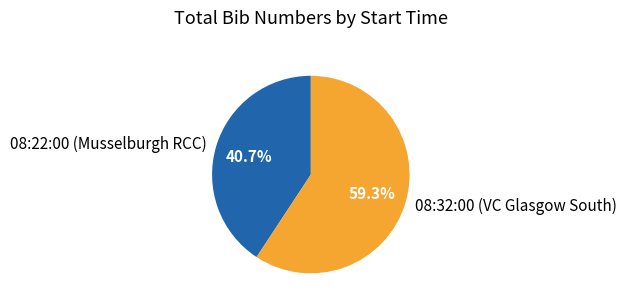

Which has a higher value, 08:22:00 (Musselburgh RCC) or 08:32:00 (VC Glasgow South)?

08:32:00 (VC Glasgow South)